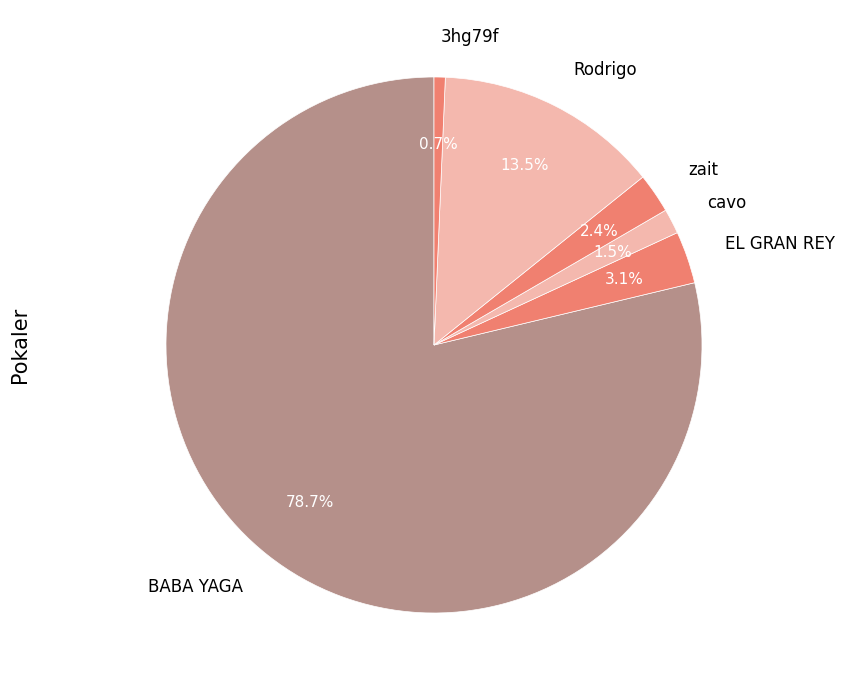

To the nearest percent, what portion does BABA YAGA represent?

79%